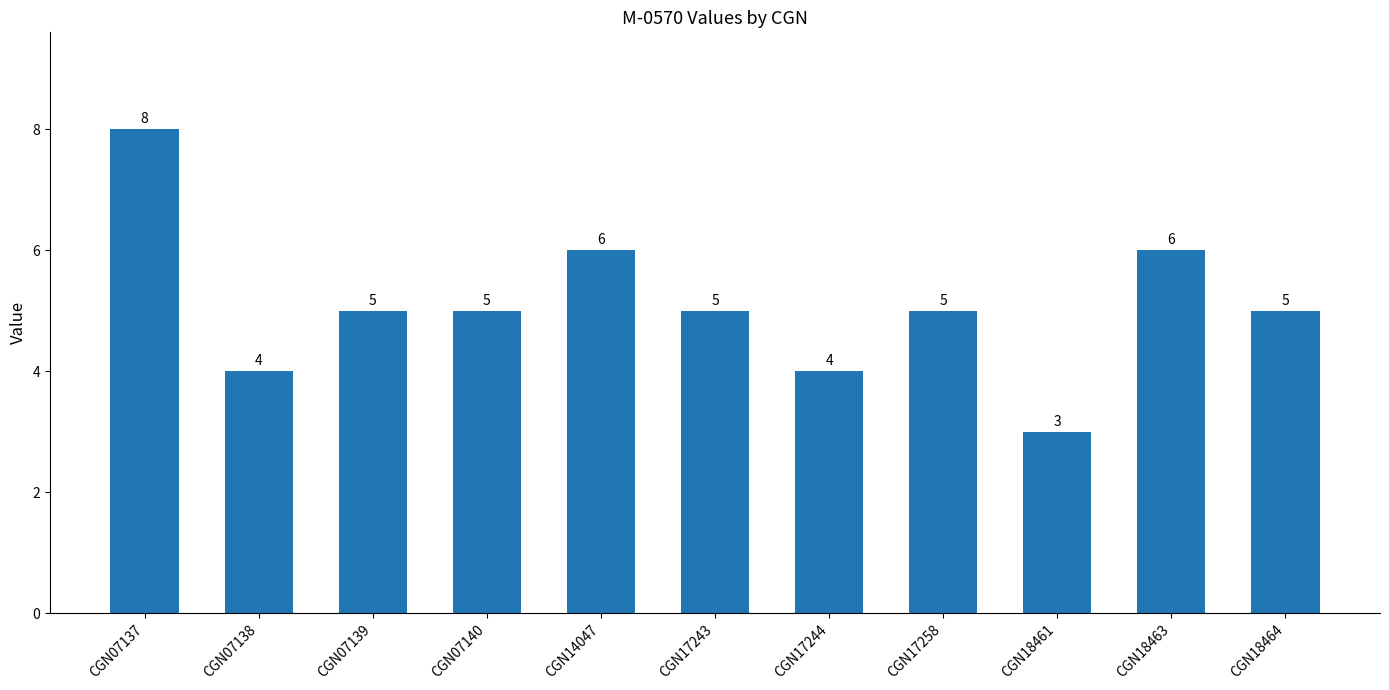

Between CGN17243 and CGN07137, which is larger?

CGN07137